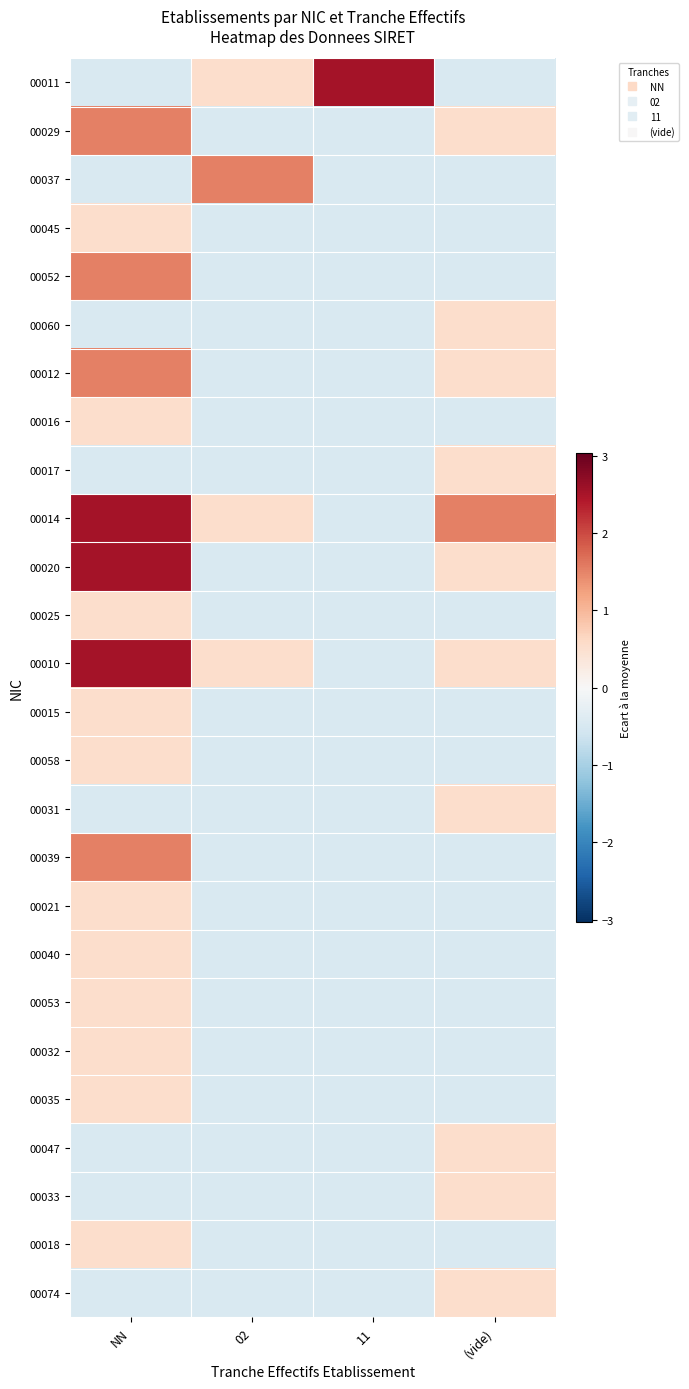

At 11, list the series in order from largest to smallest.

00011, 00029, 00037, 00045, 00052, 00060, 00012, 00016, 00017, 00014, 00020, 00025, 00010, 00015, 00058, 00031, 00039, 00021, 00040, 00053, 00032, 00035, 00047, 00033, 00018, 00074